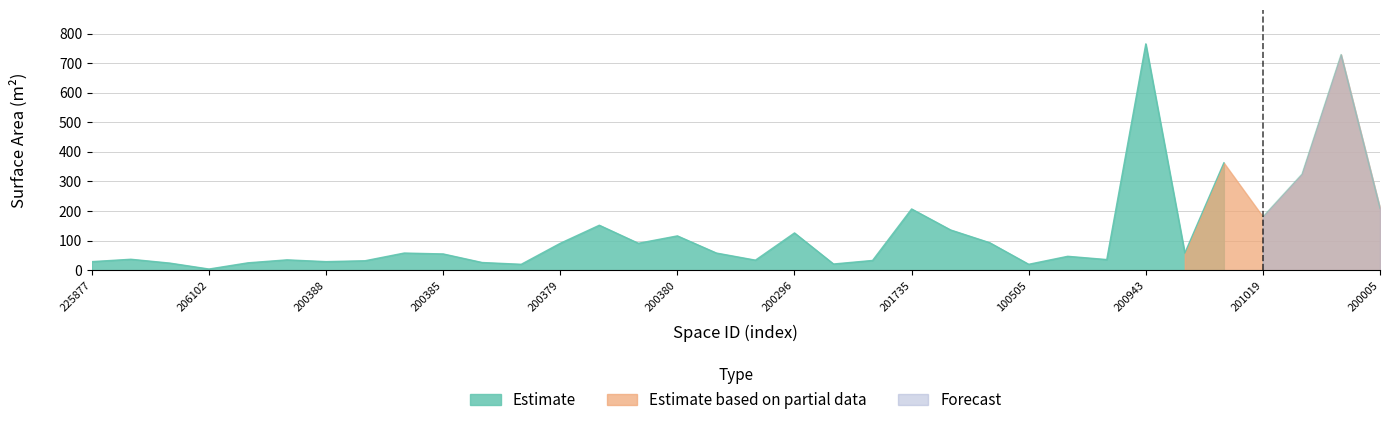

Reading left to right, transcribe all the data shown in this chart.

Estimate: 29	37	24	4	25	35	29	32	58	55	26	20	91	152	91	116	58	34	126	21	33	207	136	93	20	47	36	765	58	363	181	325	729	209
Estimate based on partial data: 0	0	0	0	0	0	0	0	0	0	0	0	0	0	0	0	0	0	0	0	0	0	0	0	0	0	0	0	58	363	181	325	729	209
Forecast: 0	0	0	0	0	0	0	0	0	0	0	0	0	0	0	0	0	0	0	0	0	0	0	0	0	0	0	0	0	0	181	325	729	209